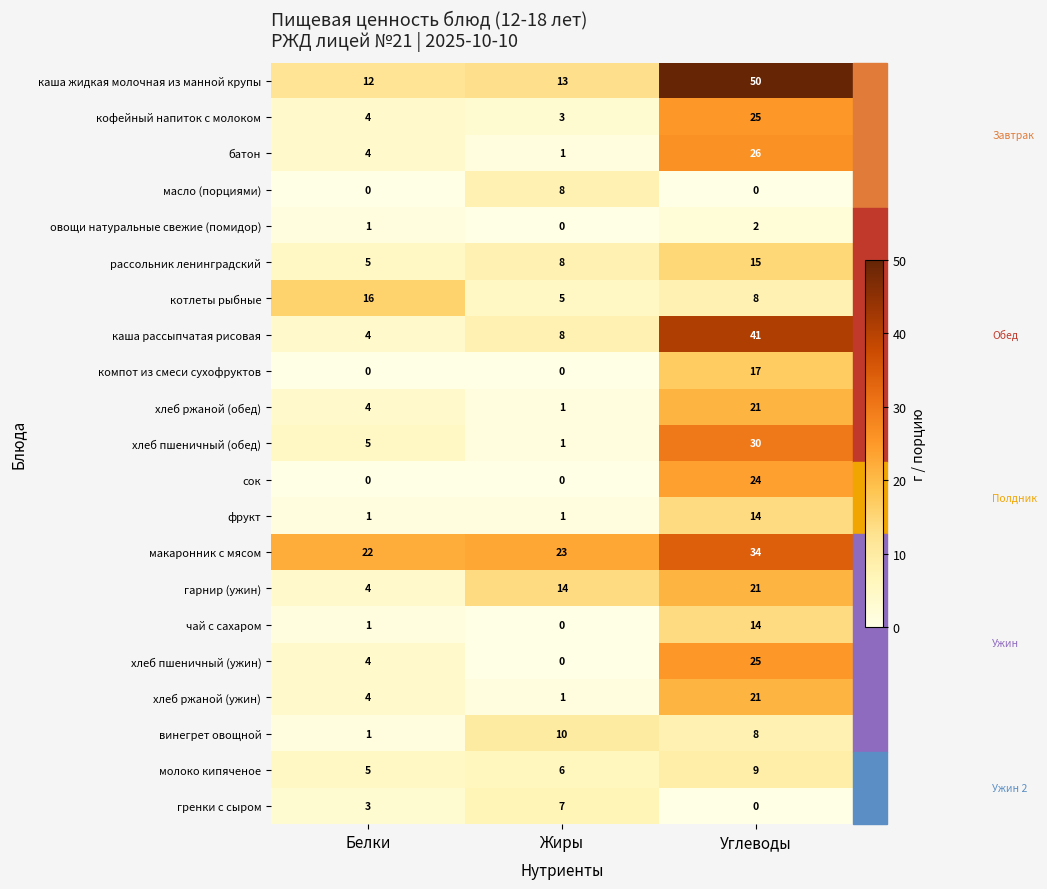

Is it true that хлеб пшеничный (обед) equals 3 at Белки?

False